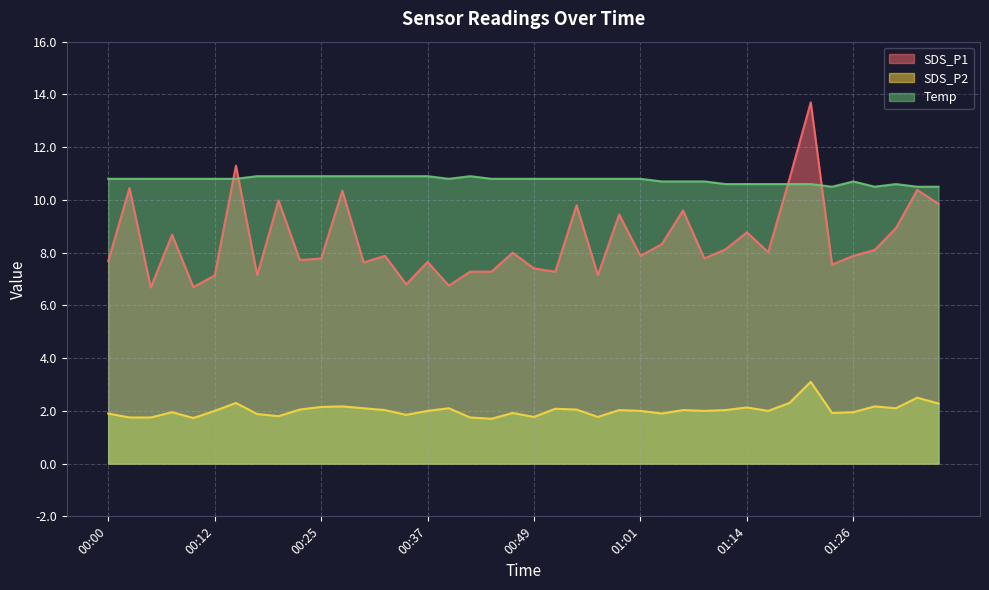

What is the difference between the SDS_P2 values at 00:12 and 00:10?

0.3